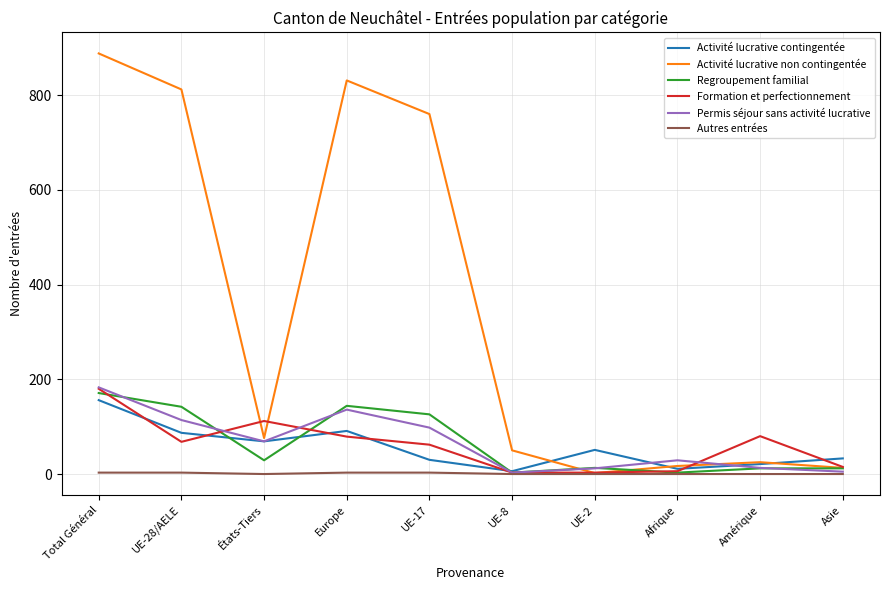

What is the total value across all series at États-Tiers?

355